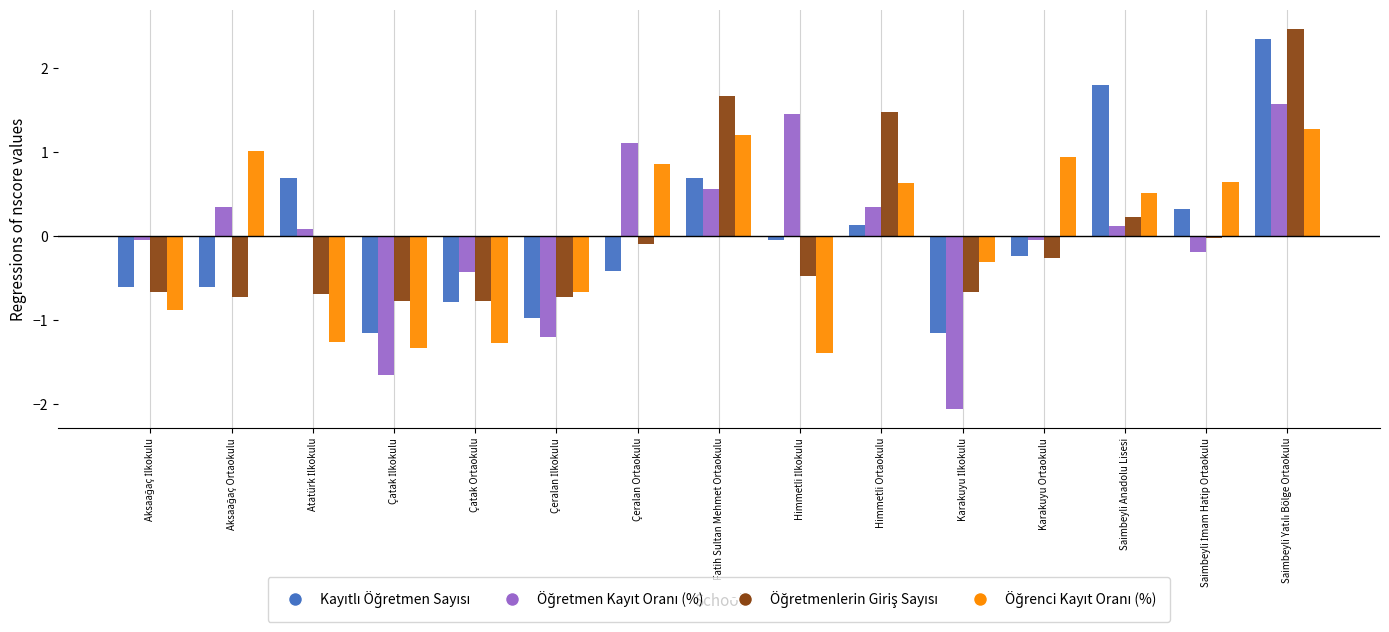

Count the number of data series in this chart.

4